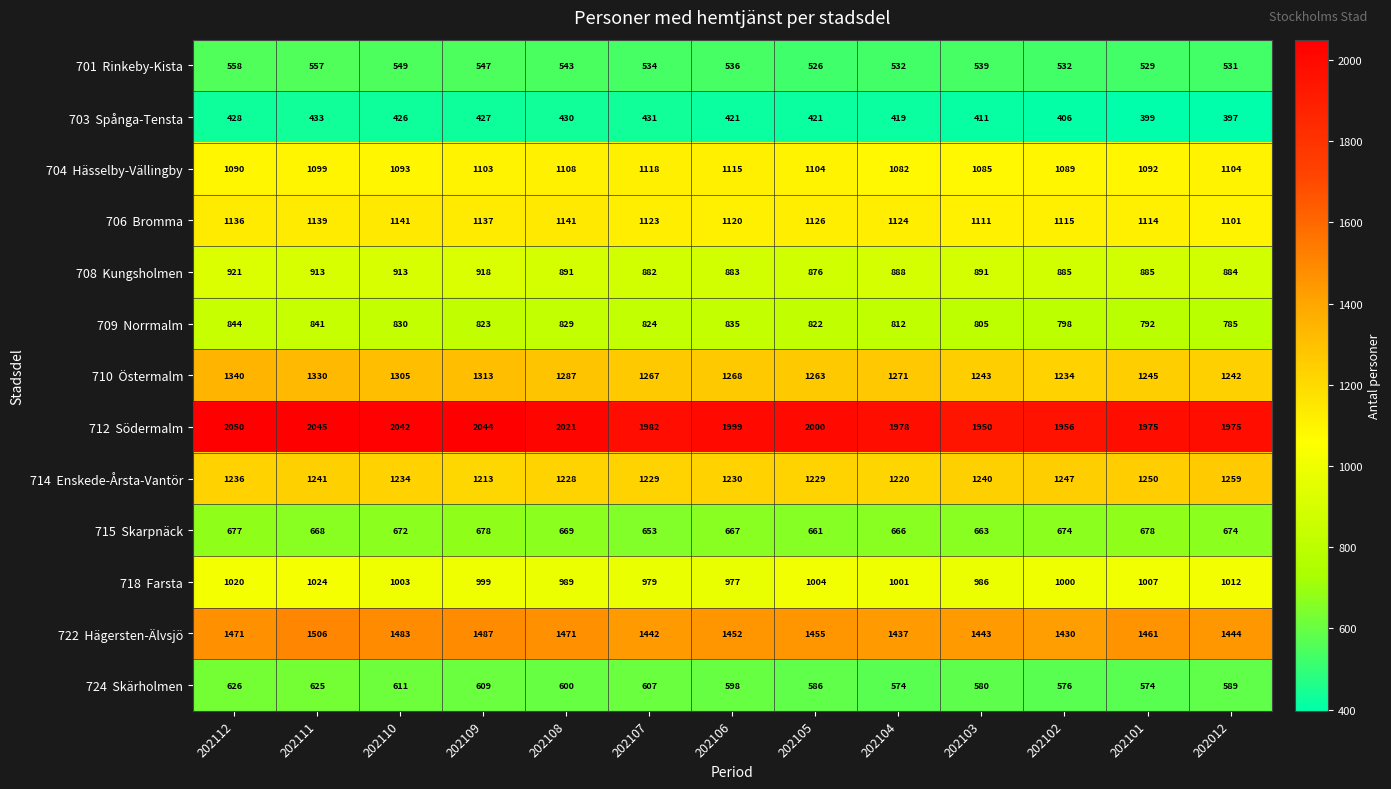

What is the spread (max minus min) of values at 202103?

1539